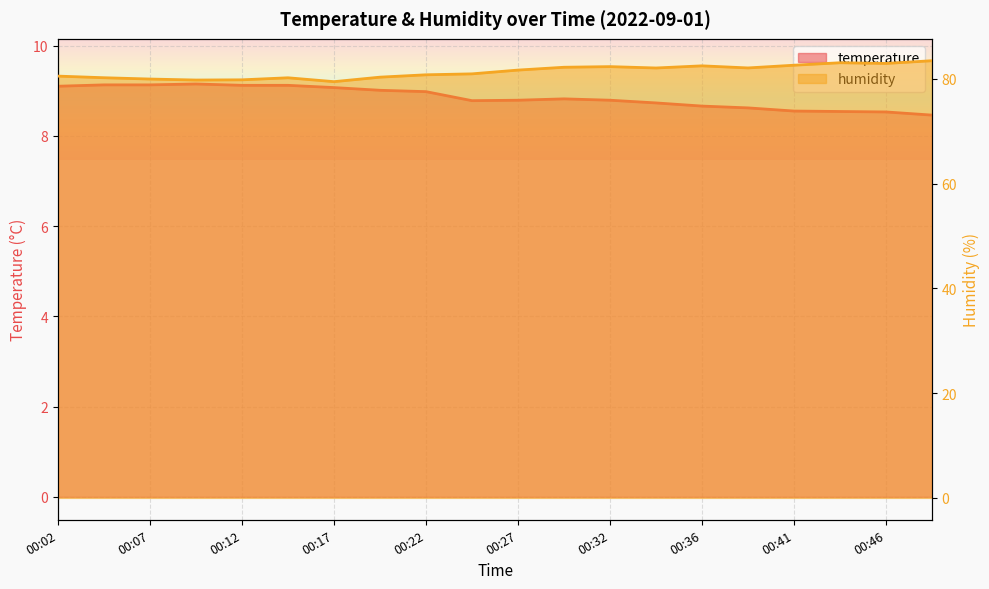

What is the total value across all series at 00:22?

89.8